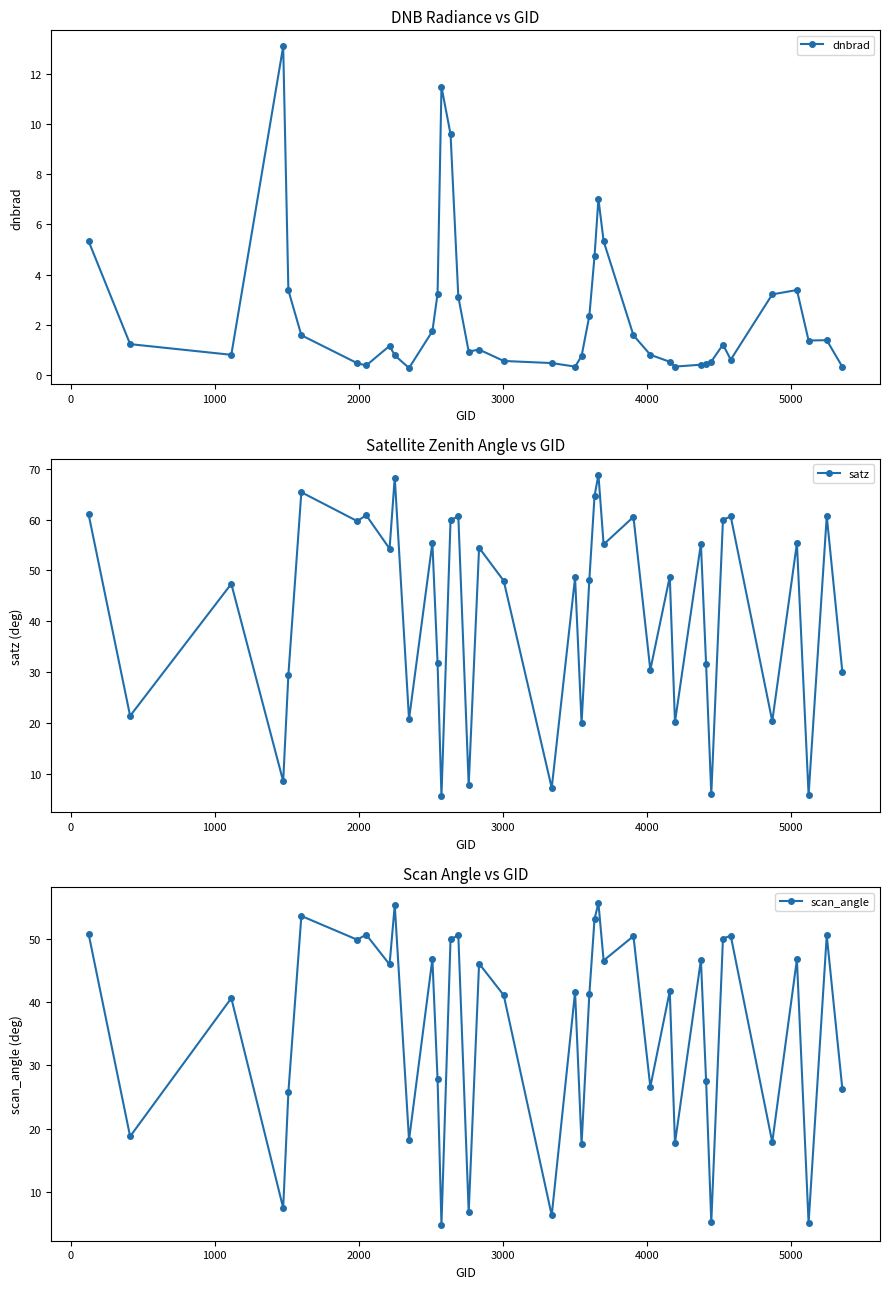

What is the value of the dnbrad point at the 38th from the left?

1.4